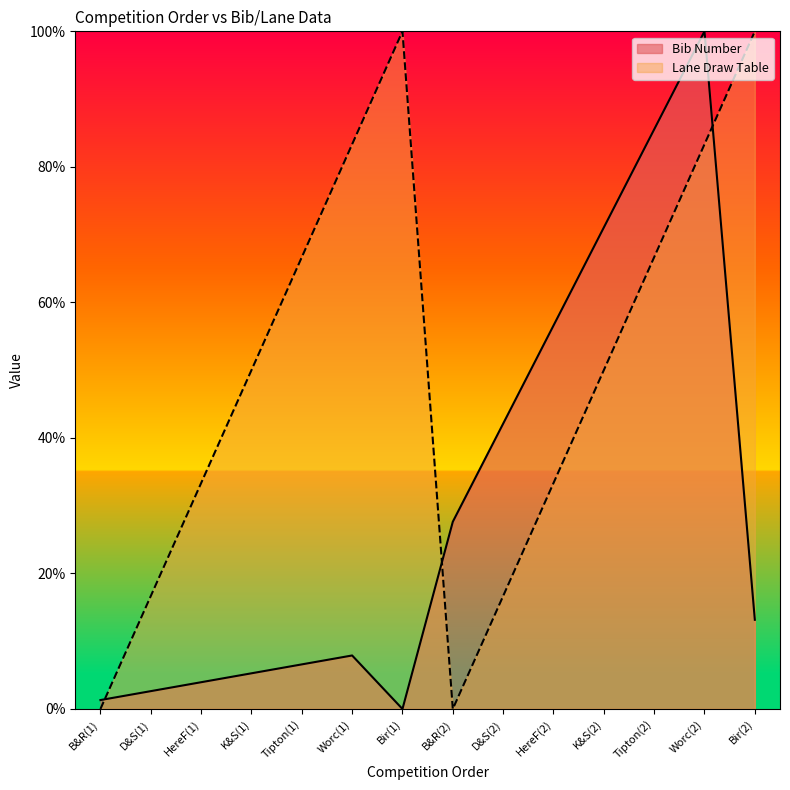

Rank the series by their average value, from highest to lowest.

Lane Draw Table, Bib Number